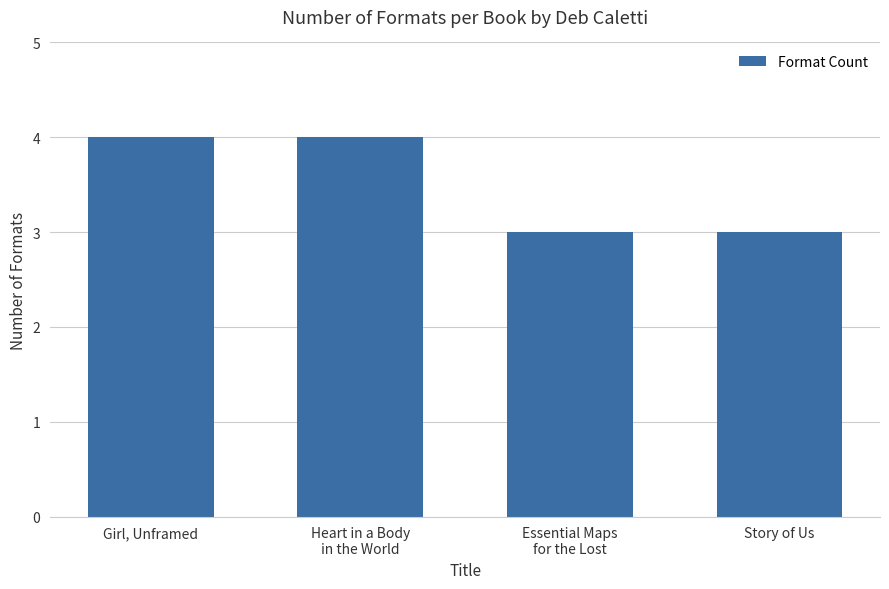

Read the value at Girl, Unframed.

4